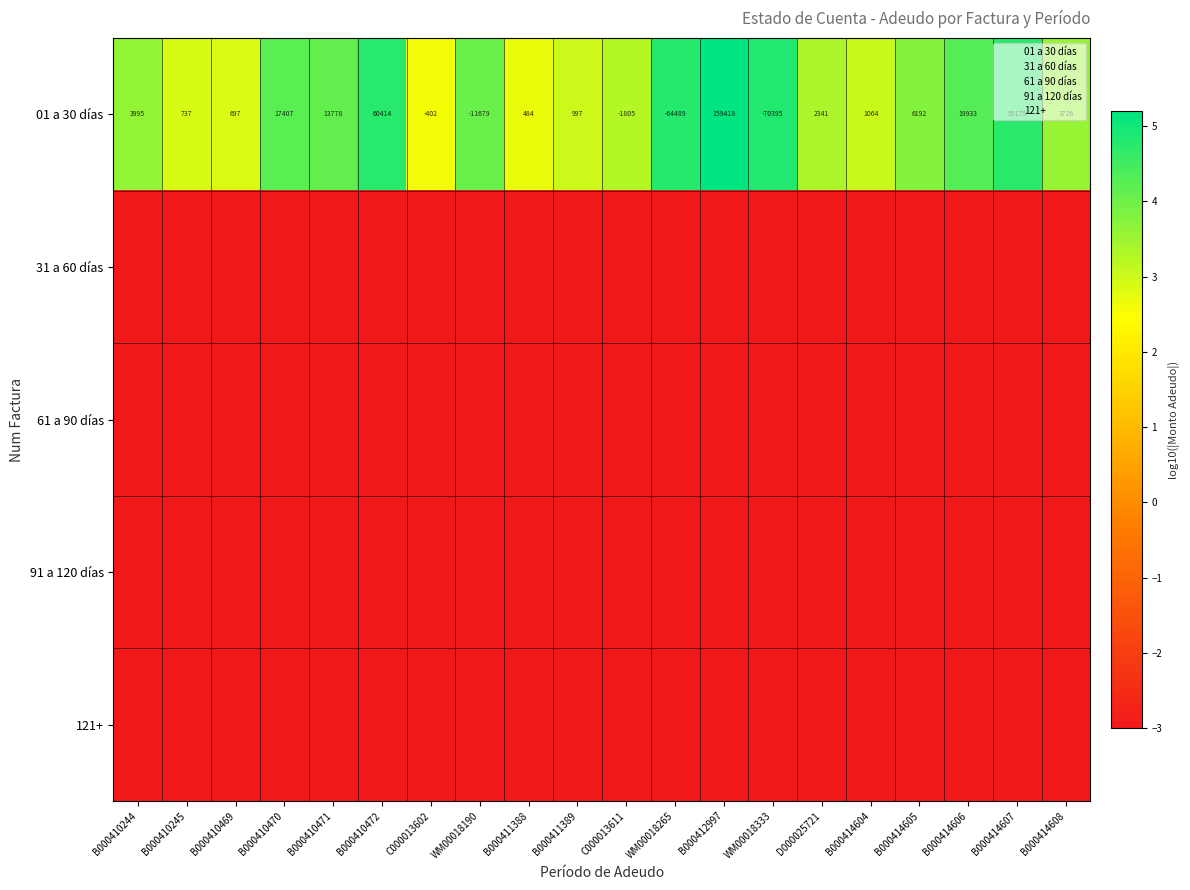

What is the highest value of the 01 a 30 días series?

159418